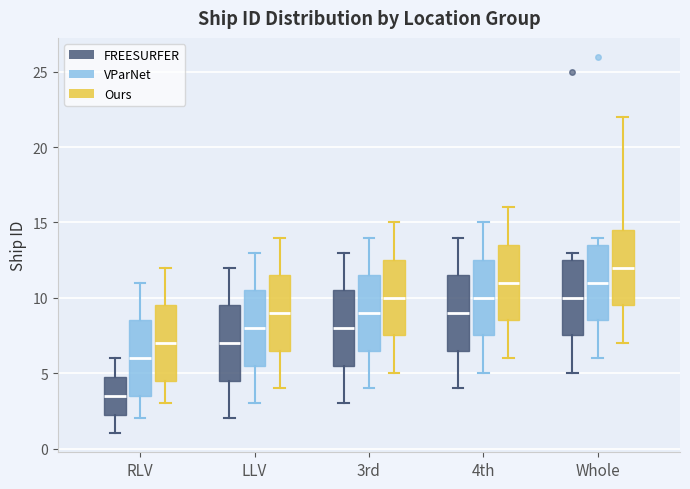

Which box's median line is the lowest?

RLV (FREESURFER)